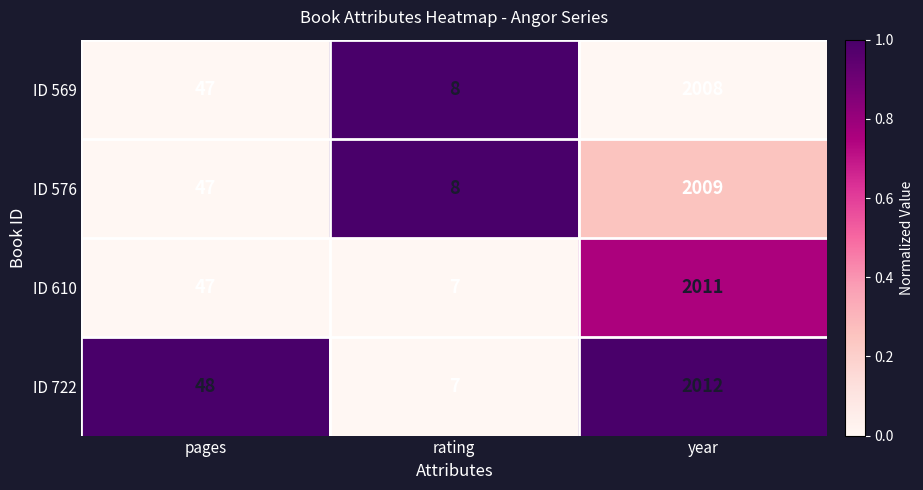

At which category is the sum across all series the highest?

year